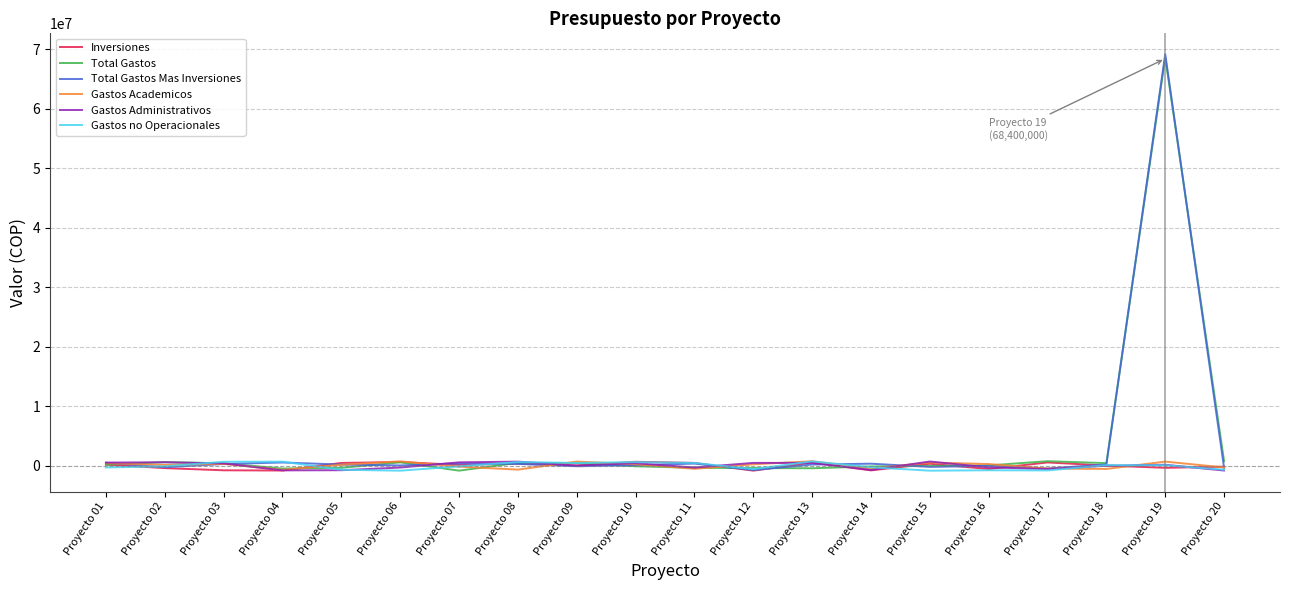

What is the difference between the maximum and minimum values in the Total Gastos Mas Inversiones series?

69852352.6